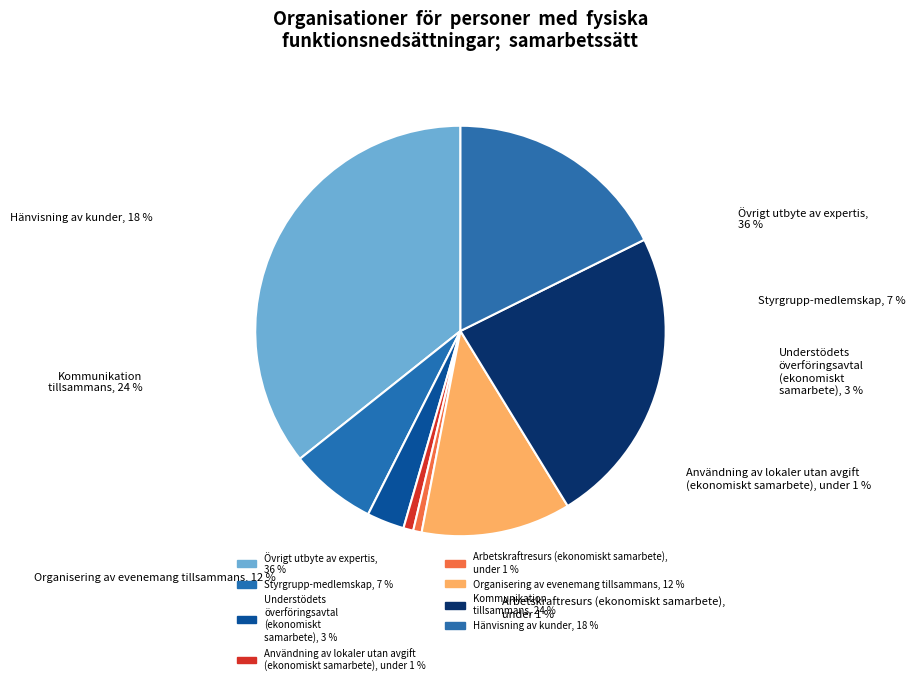

Does any single category account for the majority?

No